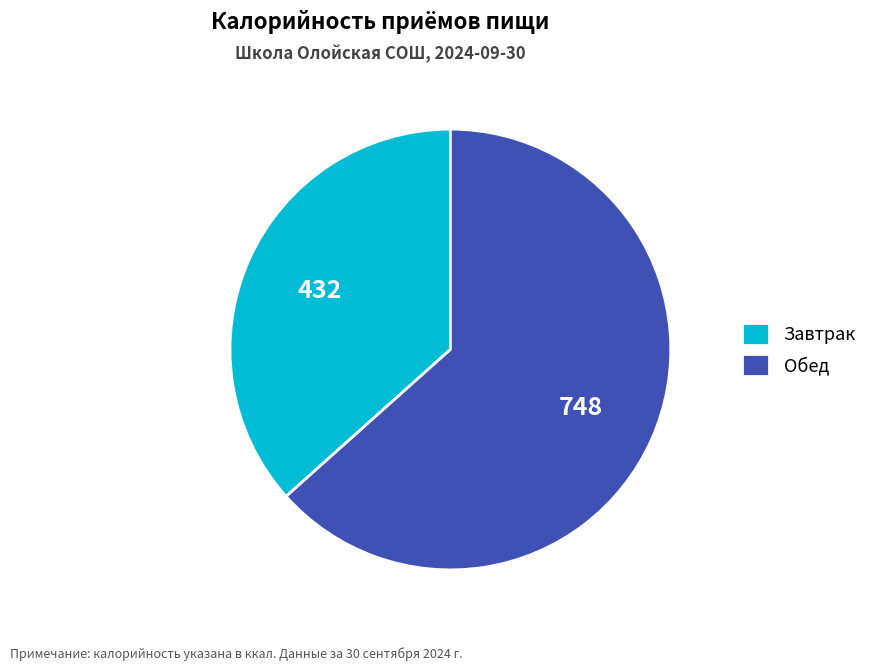

Is the sum of Завтрак and Обед greater than half?

Yes